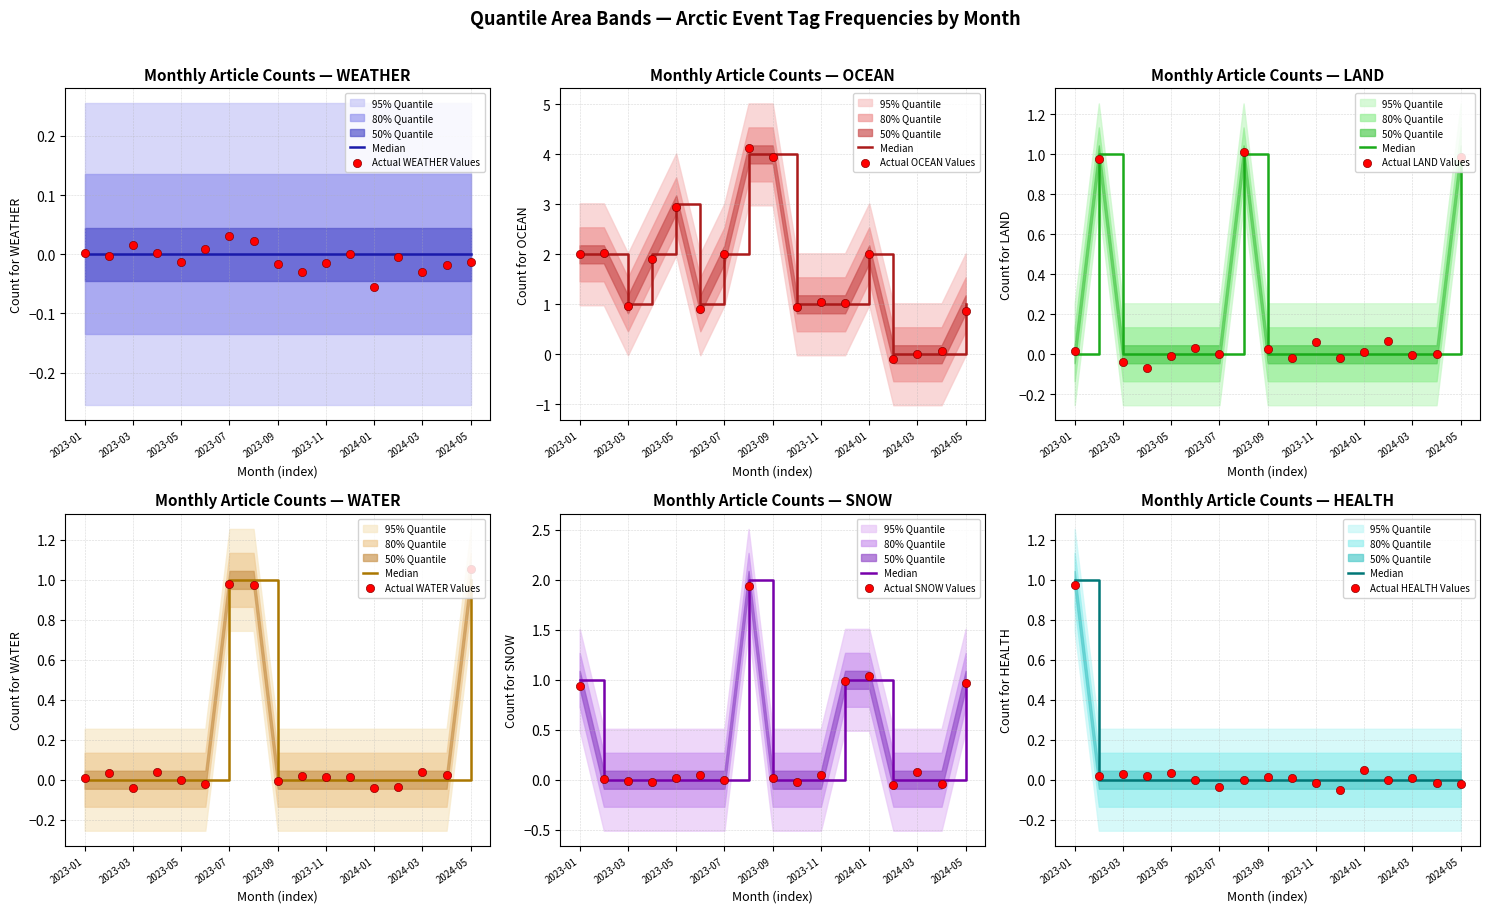

At how many categories does at least one series exceed 0?

14